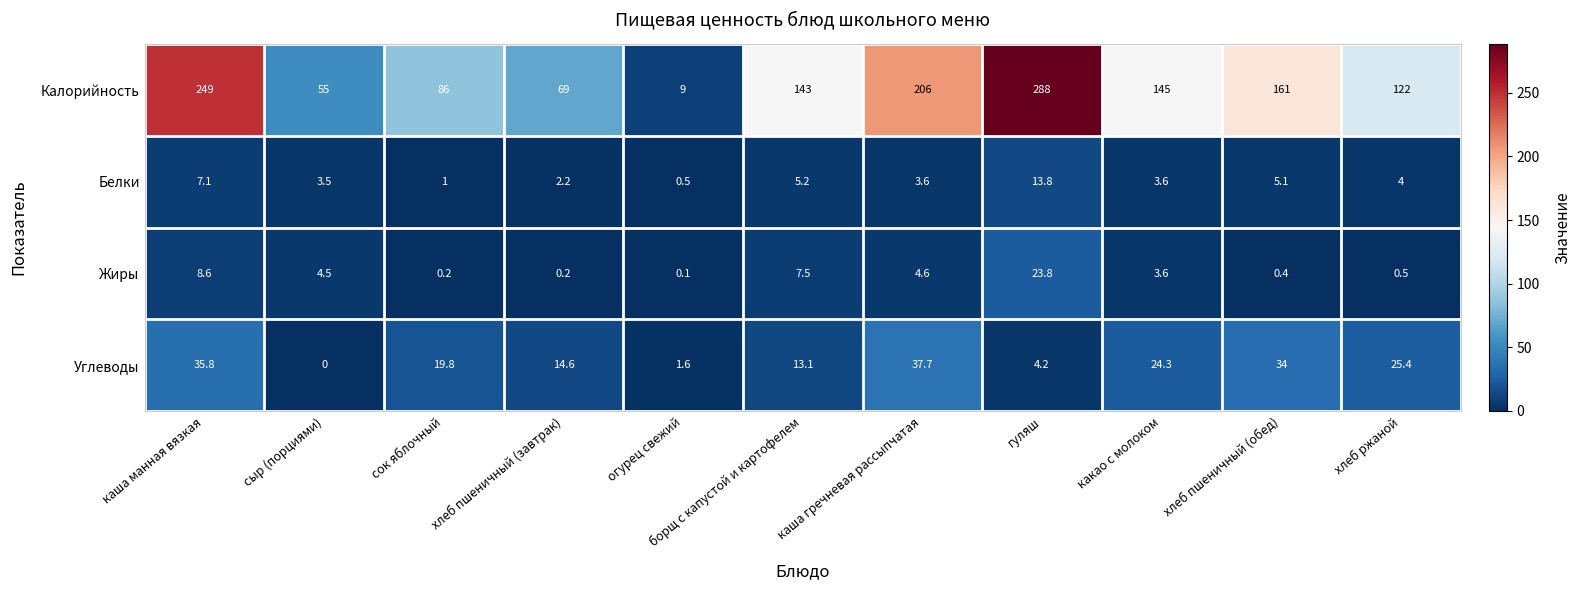

Is it true that Калорийность equals 288.0 at гуляш?

True